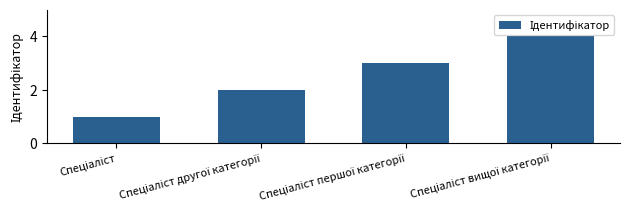

What is the difference between the second highest and minimum values?

2